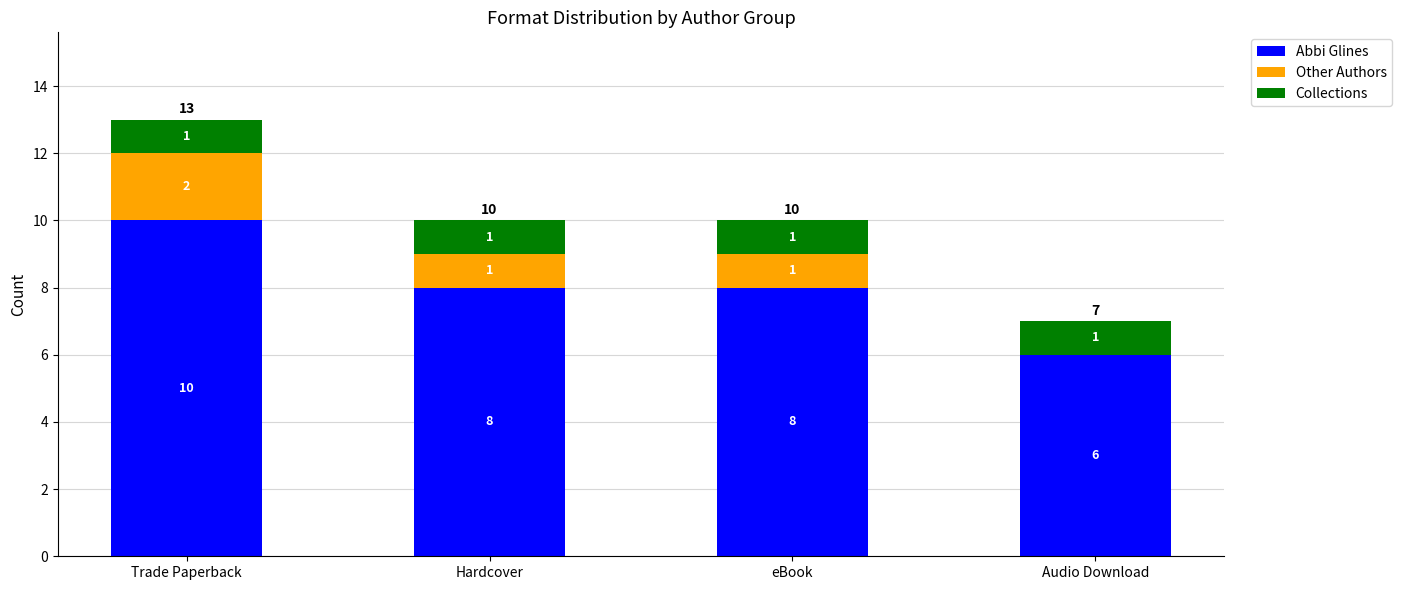

Reading left to right, what are the values for Abbi Glines?

Trade Paperback=10	Hardcover=8	eBook=8	Audio Download=6